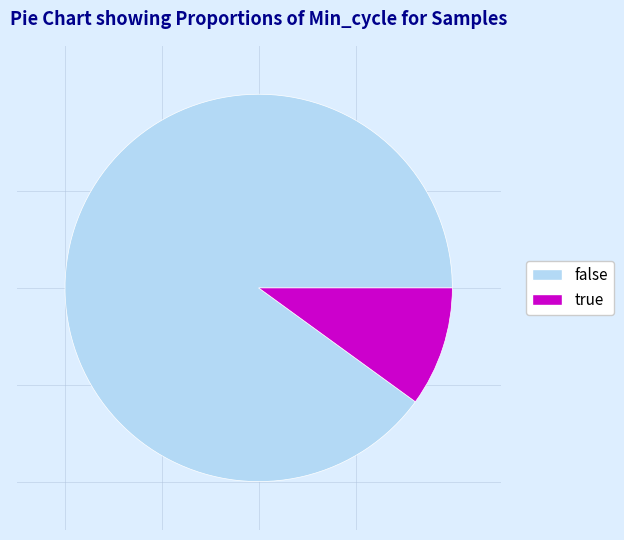

Is there a majority slice in this chart?

Yes